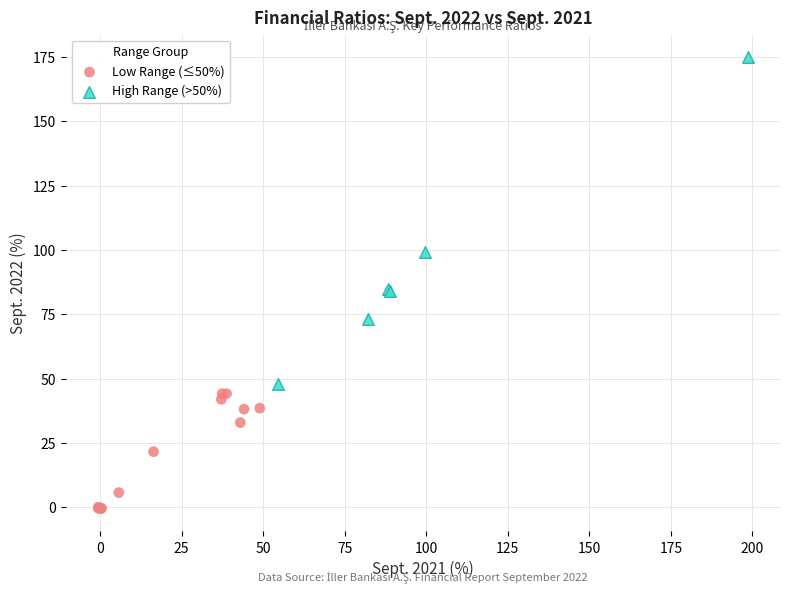

Which series has the widest spread of Y values?

High Range (>50%)